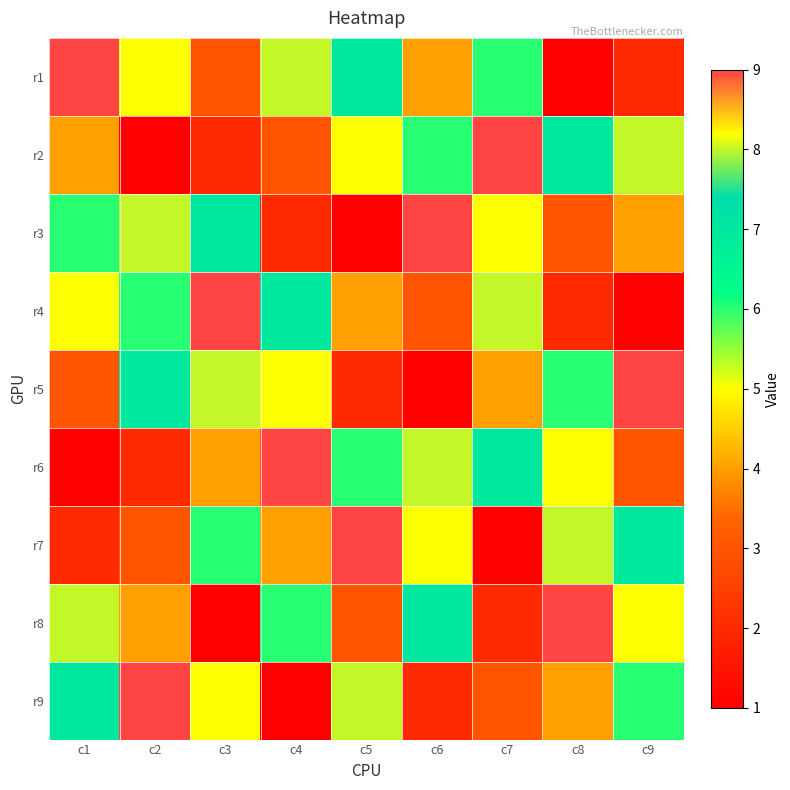

Reading left to right, list all the values displayed in this chart.

r1: c1=9	c2=5	c3=3	c4=8	c5=7	c6=4	c7=6	c8=1	c9=2
r2: c1=4	c2=1	c3=2	c4=3	c5=5	c6=6	c7=9	c8=7	c9=8
r3: c1=6	c2=8	c3=7	c4=2	c5=1	c6=9	c7=5	c8=3	c9=4
r4: c1=5	c2=6	c3=9	c4=7	c5=4	c6=3	c7=8	c8=2	c9=1
r5: c1=3	c2=7	c3=8	c4=5	c5=2	c6=1	c7=4	c8=6	c9=9
r6: c1=1	c2=2	c3=4	c4=9	c5=6	c6=8	c7=7	c8=5	c9=3
r7: c1=2	c2=3	c3=6	c4=4	c5=9	c6=5	c7=1	c8=8	c9=7
r8: c1=8	c2=4	c3=1	c4=6	c5=3	c6=7	c7=2	c8=9	c9=5
r9: c1=7	c2=9	c3=5	c4=1	c5=8	c6=2	c7=3	c8=4	c9=6